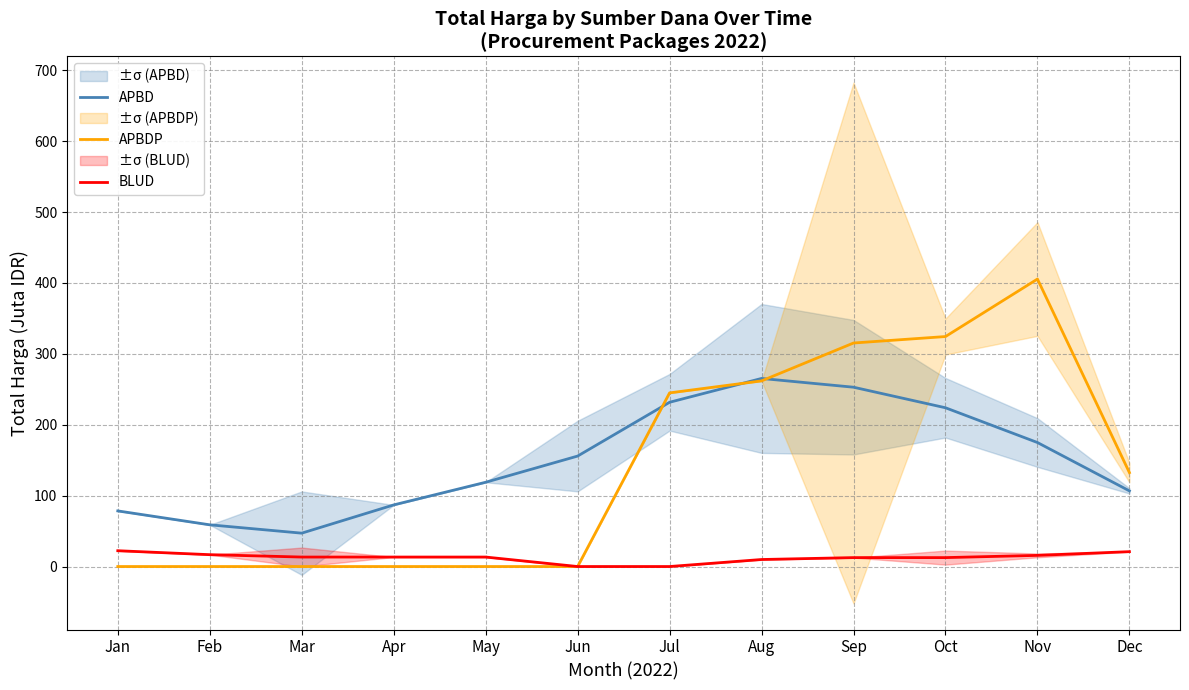

What is the sum of all APBDP values?

1684.4